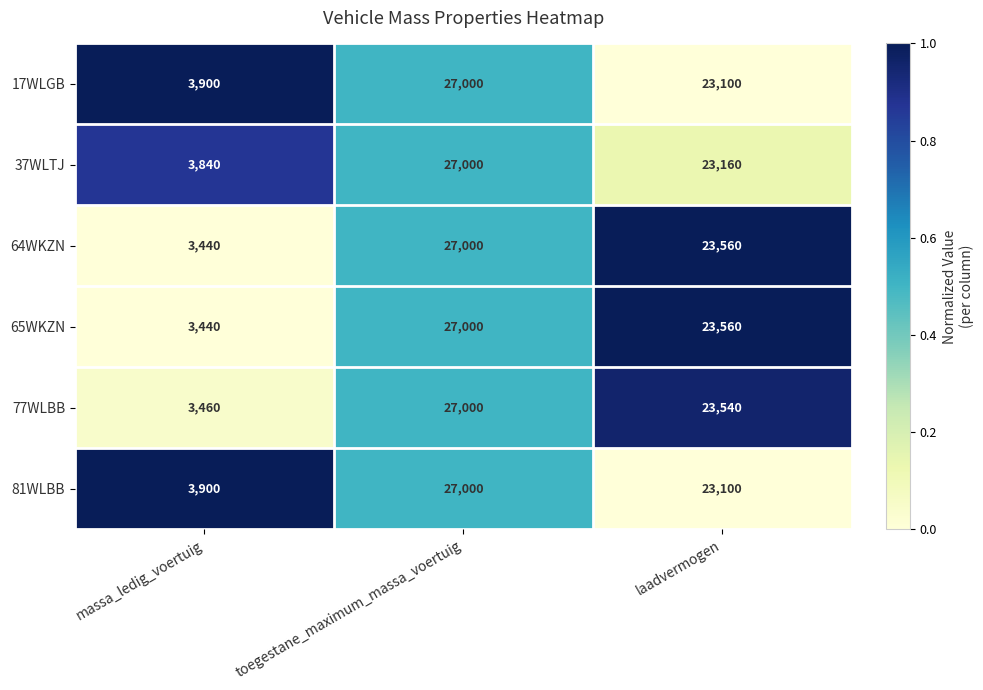

Reading left to right, transcribe all the data shown in this chart.

17WLGB: 3900	27000	23100
37WLTJ: 3840	27000	23160
64WKZN: 3440	27000	23560
65WKZN: 3440	27000	23560
77WLBB: 3460	27000	23540
81WLBB: 3900	27000	23100